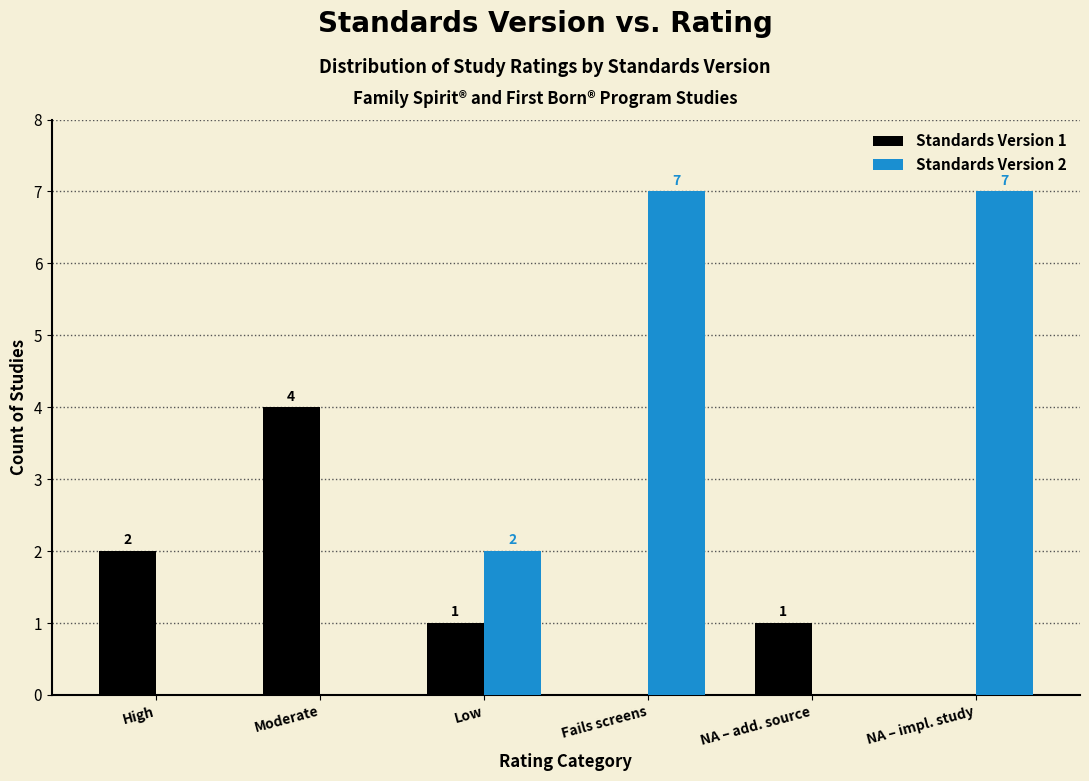

Reading left to right, list all the values displayed in this chart.

Standards Version 1: High=2	Moderate=4	Low=1	Fails screens=0	NA – add. source=1	NA – impl. study=0
Standards Version 2: High=0	Moderate=0	Low=2	Fails screens=7	NA – add. source=0	NA – impl. study=7